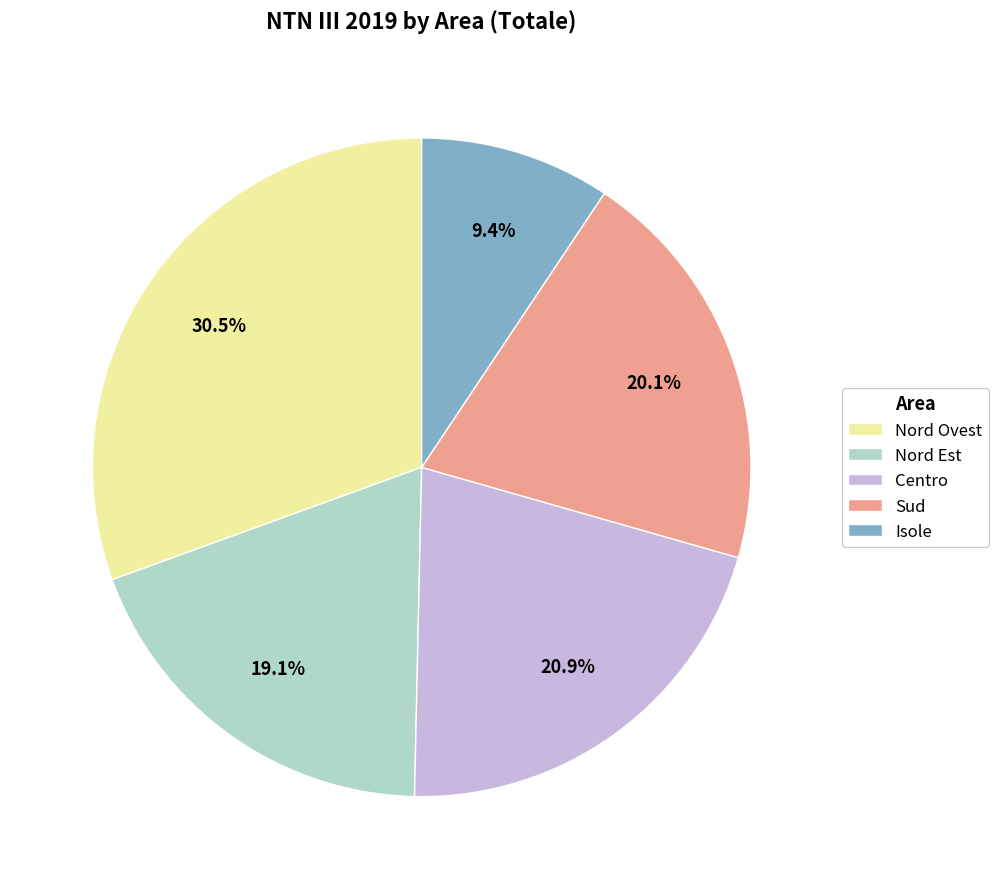

What percentage is NOT represented by Sud?

79.9%